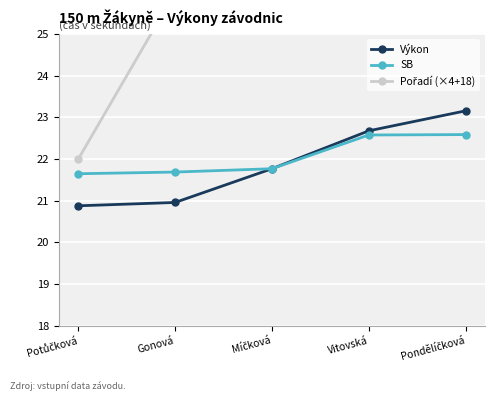

What is the difference between the highest and lowest values at Vitovská?

11.4